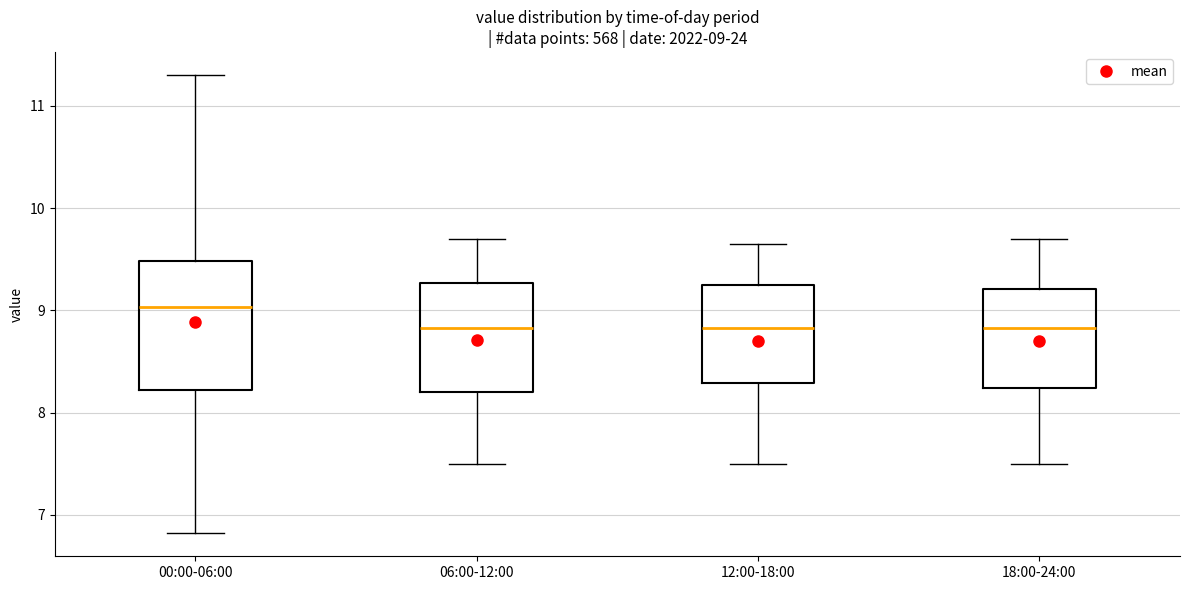

Comparing the boxes themselves (not the whiskers), which one is the tallest?

00:00-06:00